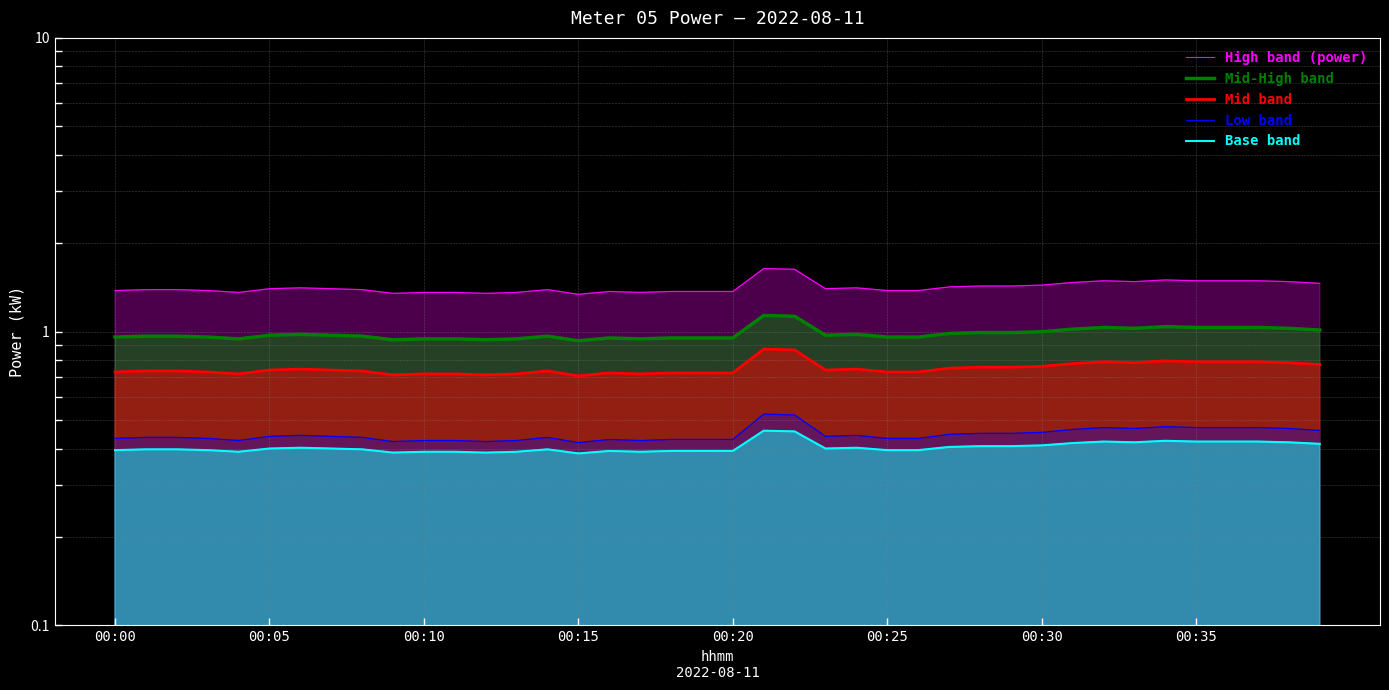

The High band (power) series shows 1.9 at 00:35. True or false?

False